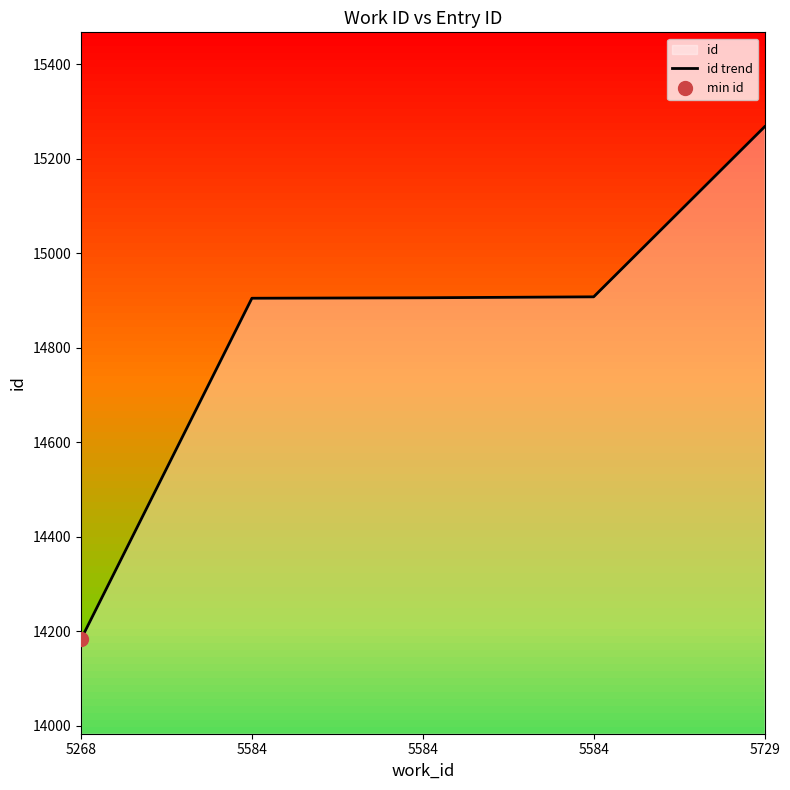

At which category does the chart reach its minimum across all series?

5268